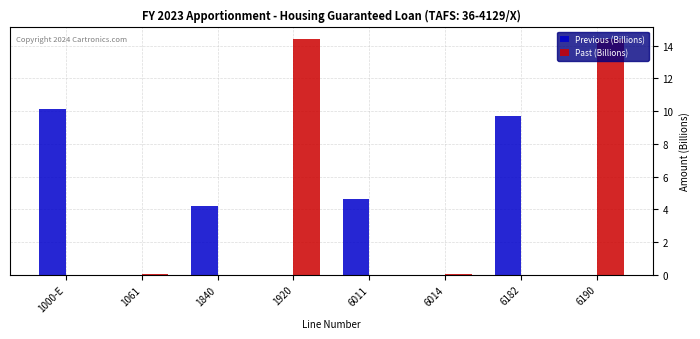

Which category has the highest value in the Previous (Billions) series?

1000-E